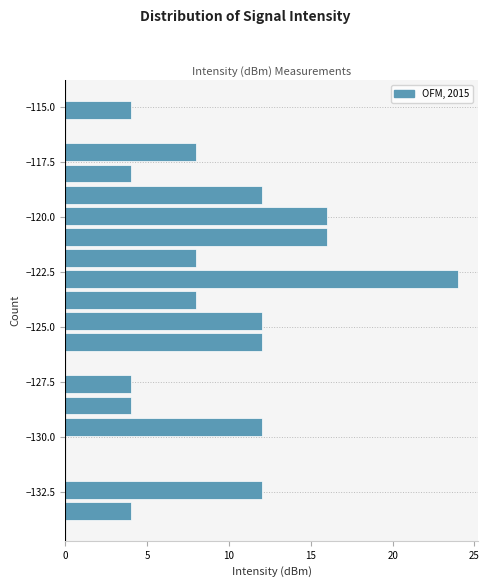

Read against the y-axis, roughly where is the centre of the longest bar?

-123.0